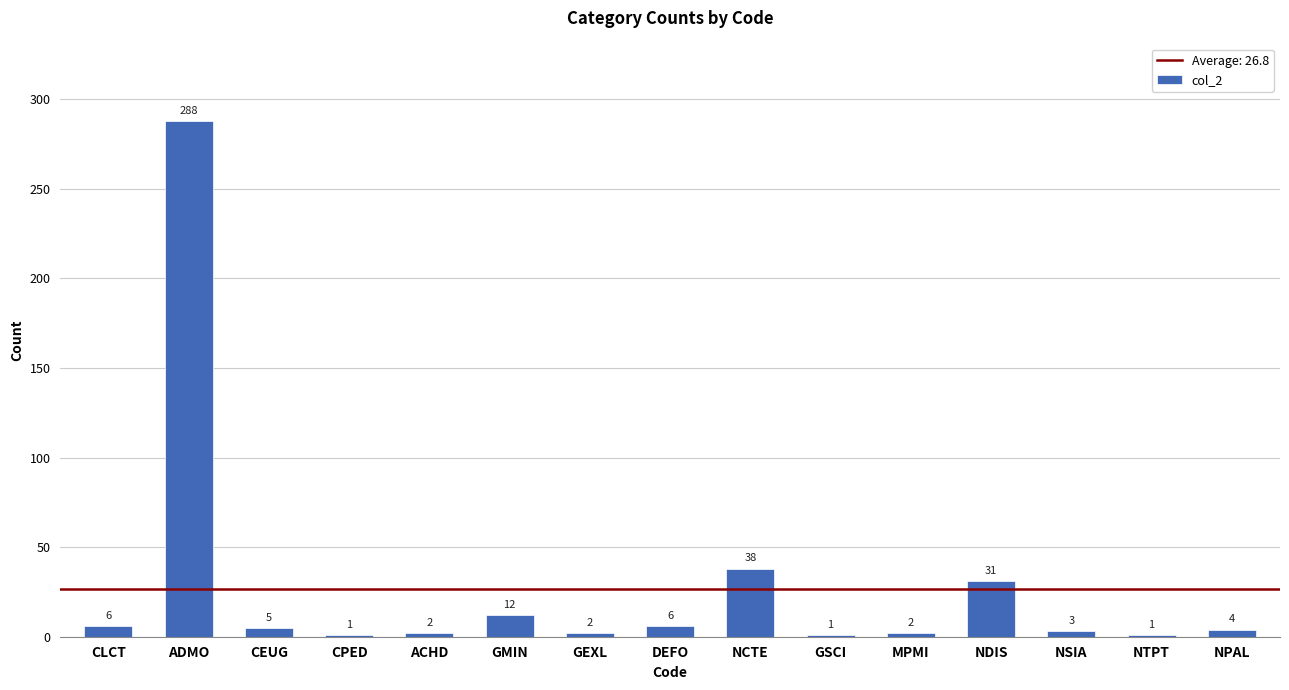

The chart shows a value of 288 at ADMO. True or false?

True